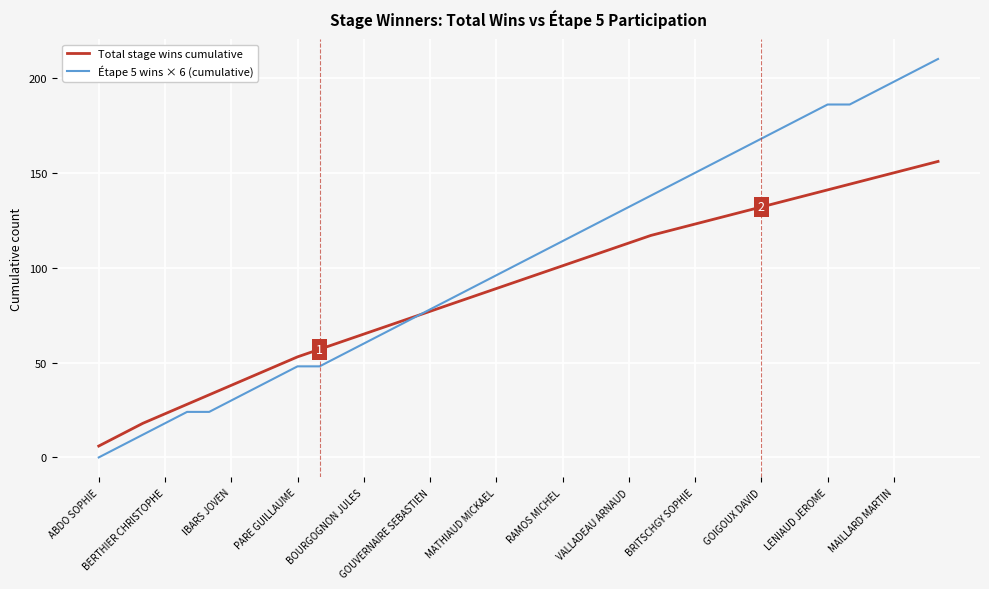

Which series has the widest spread of values?

Étape 5 wins × 6 (cumulative)